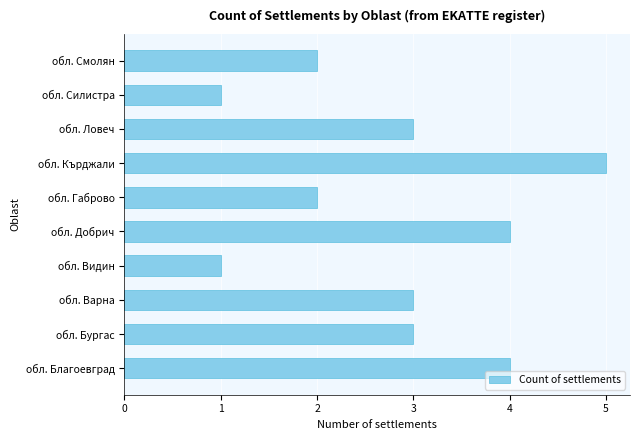

Which category has the highest value across all series?

обл. Кърджали